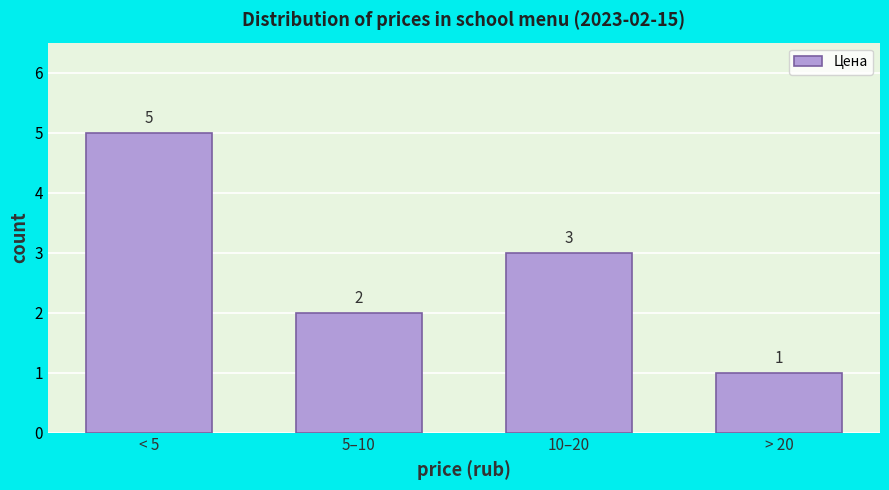

Reading left to right, extract all data points from this chart.

5	2	3	1